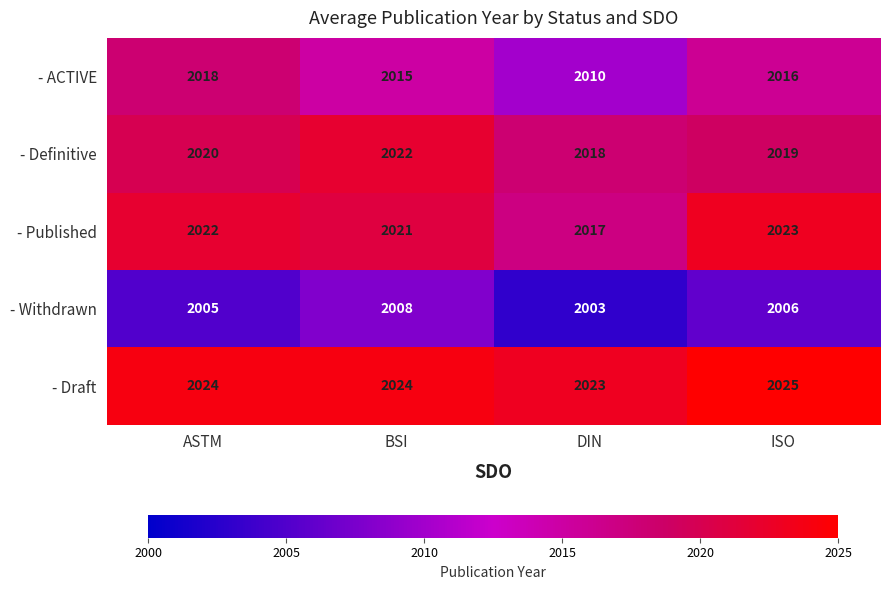

True or false: - Draft has a value of 1079 at BSI.

False